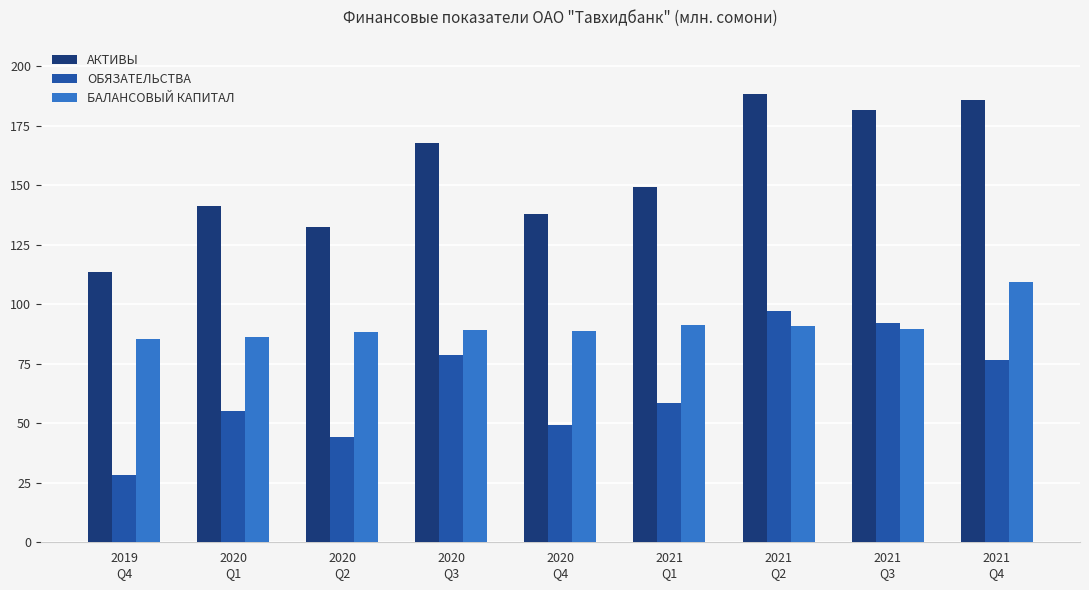

Between 2020
Q1 and 2020
Q2, which series saw the biggest shift?

ОБЯЗАТЕЛЬСТВА